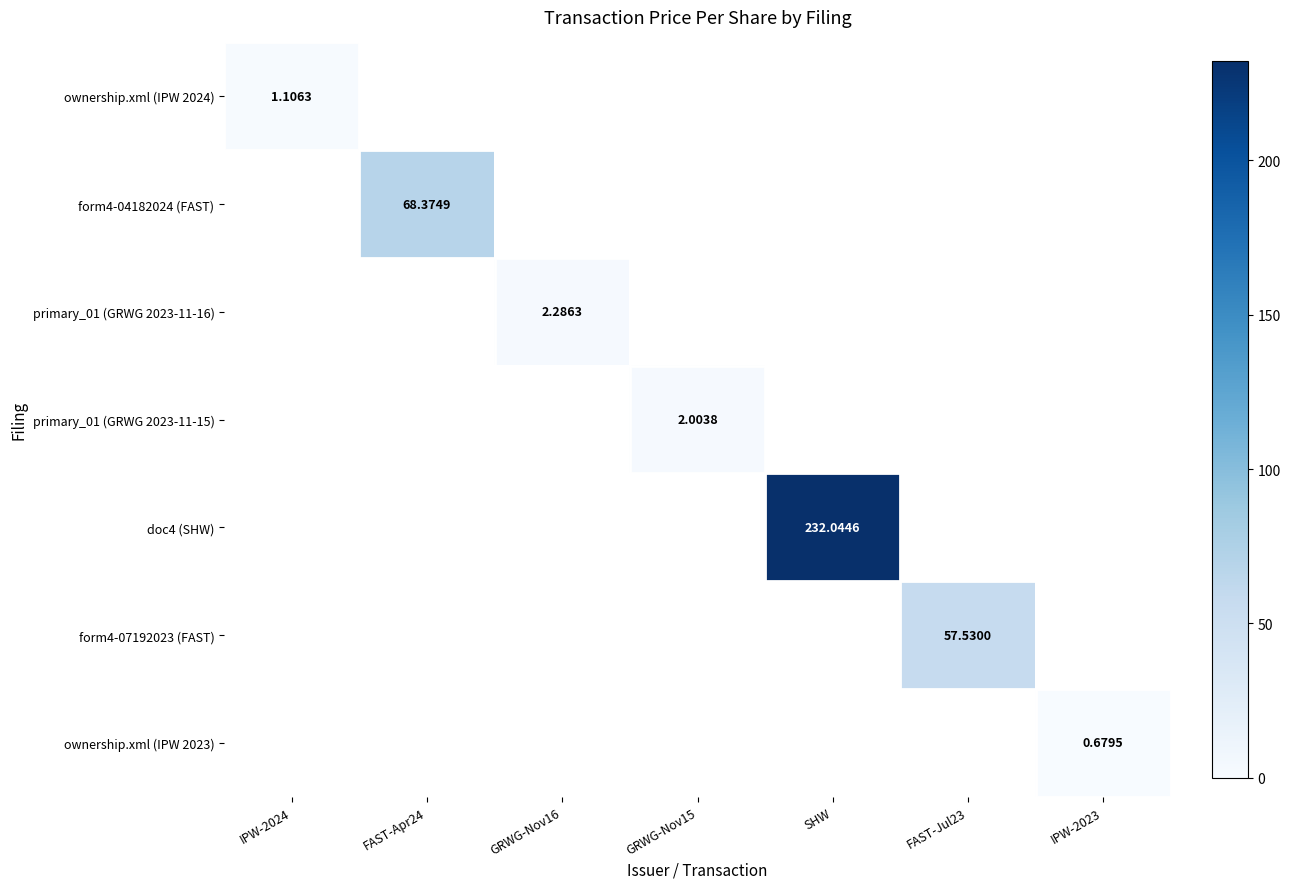

Is the value of form4-04182024 (FAST) at FAST-Apr24 greater than the value of ownership.xml (IPW 2024) at IPW-2024?

Yes